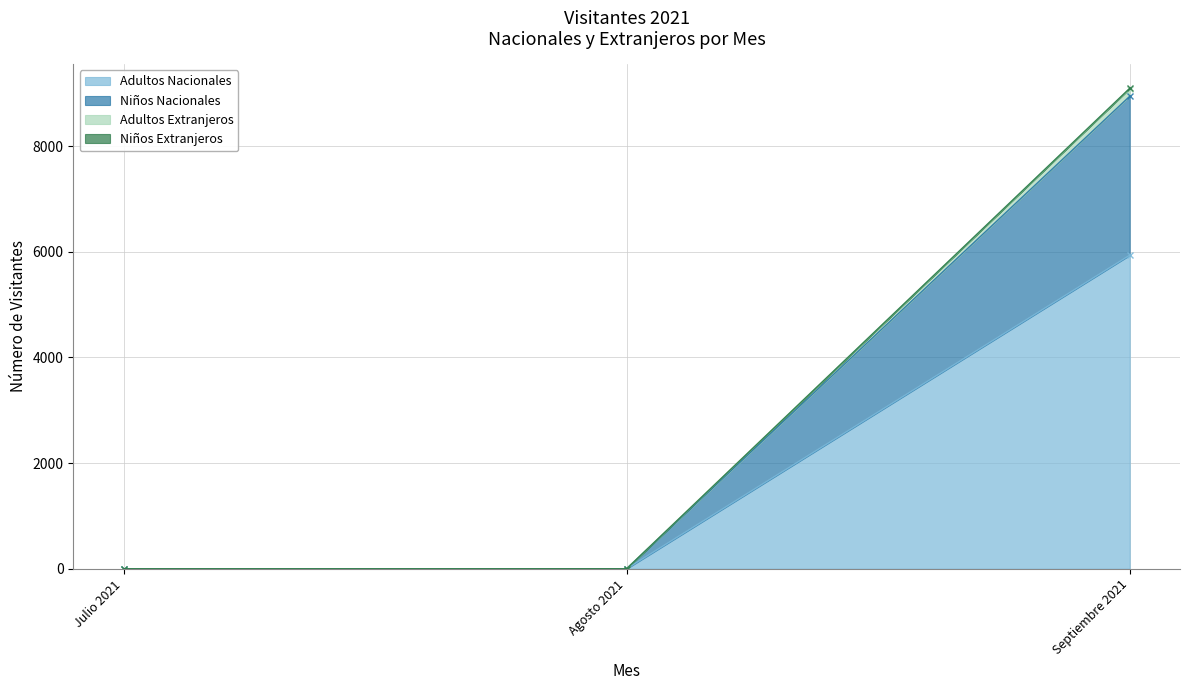

Which series has the widest spread of values?

Niños Extranjeros